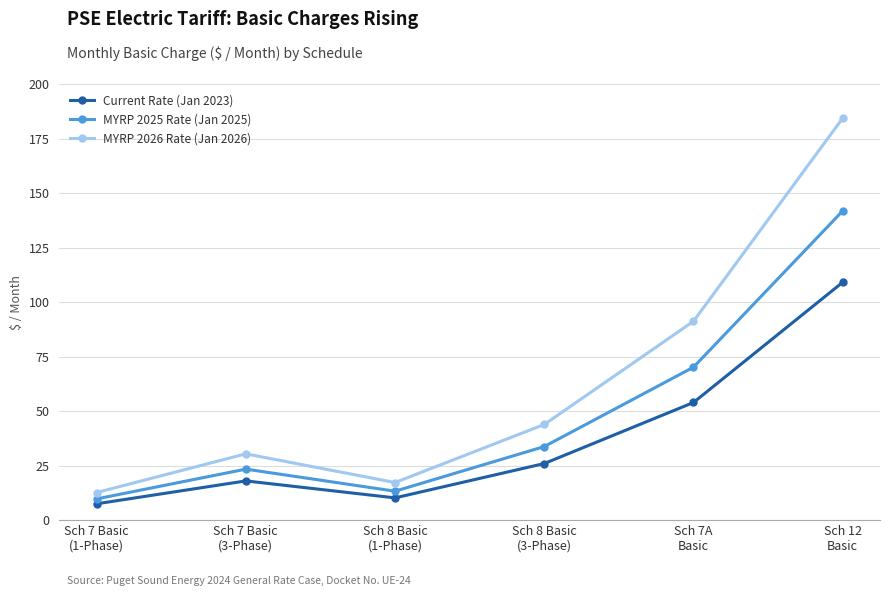

Does the chart display data point markers on the line(s)?

Yes